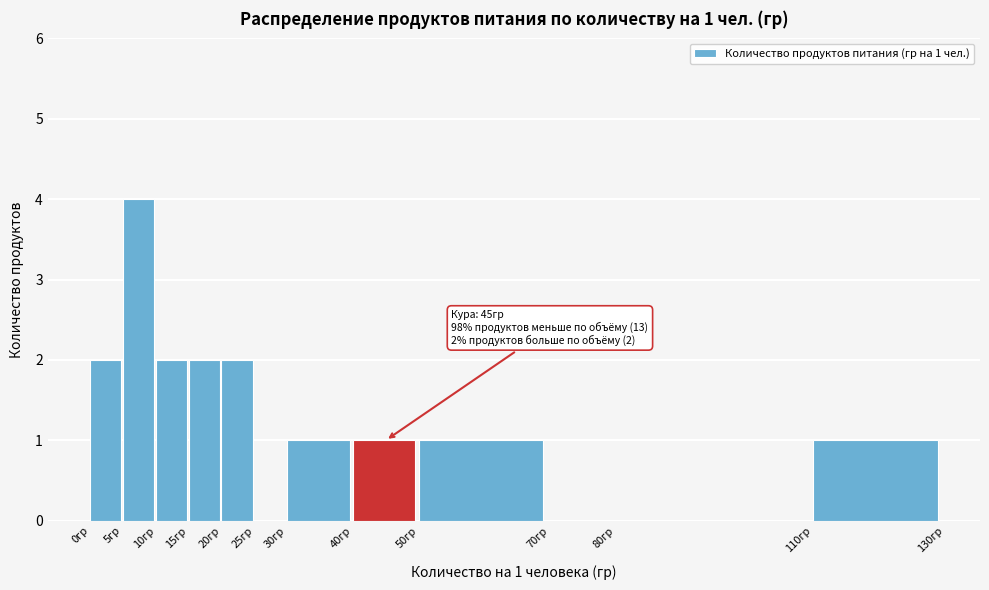

Which range on the x-axis has the tallest bar?

5 to 10